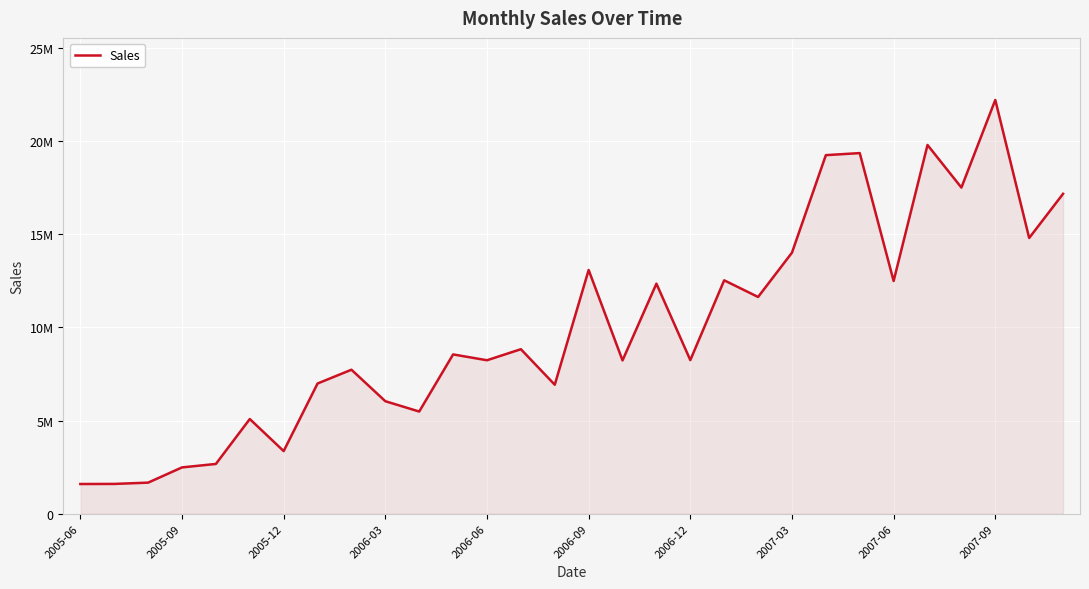

Does the chart display data point markers on the line(s)?

No